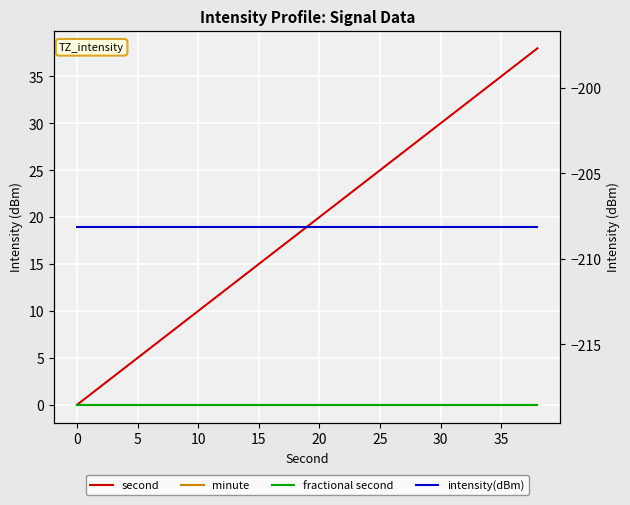

What is the smallest value displayed?

-208.1